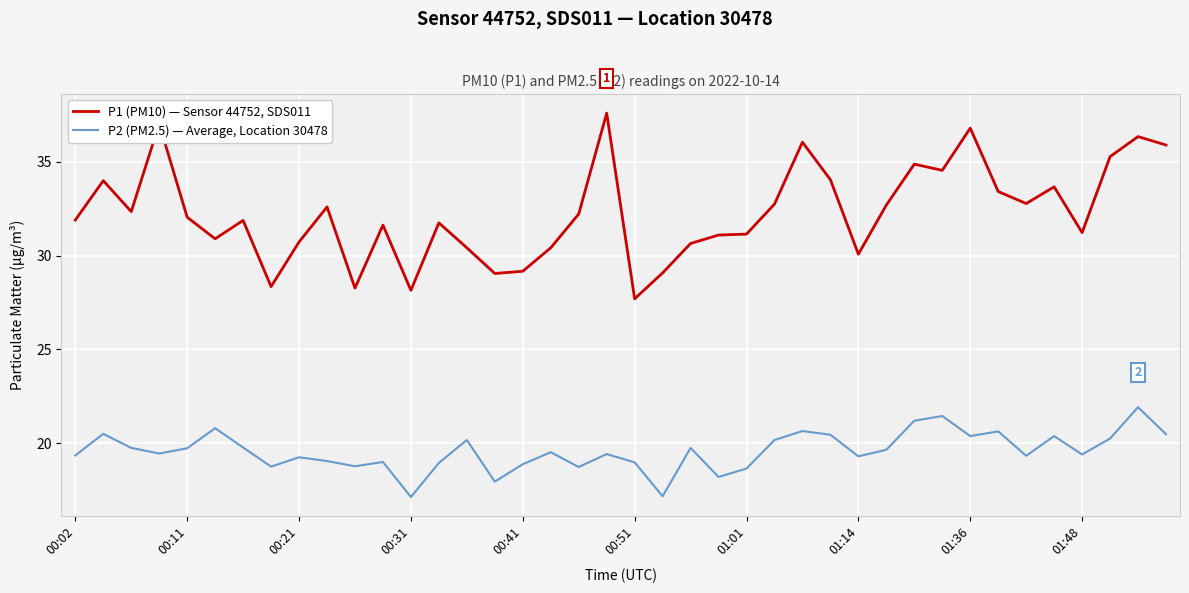

Which series has the widest spread of values?

P1 (PM10) — Sensor 44752, SDS011